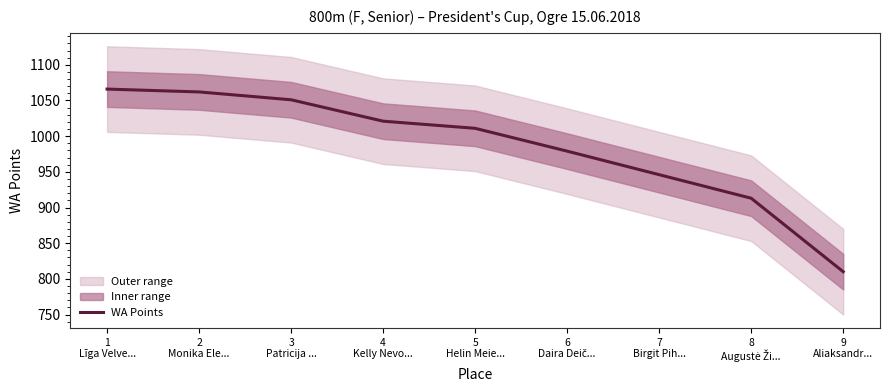

Reading left to right, transcribe all the data shown in this chart.

1066	1062	1051	1021	1011	979	946	913	810